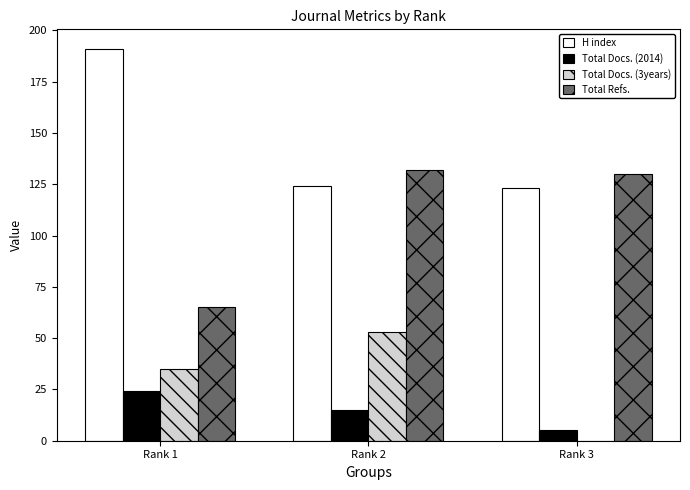

Does the chart contain stacked bars?

No